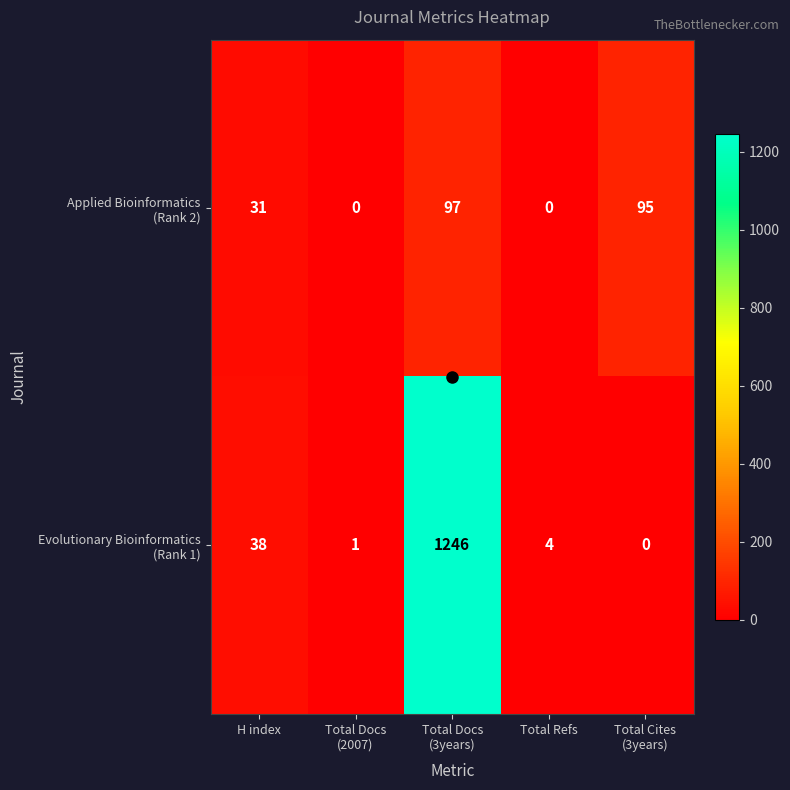

What is the spread (max minus min) of values at H index?

7